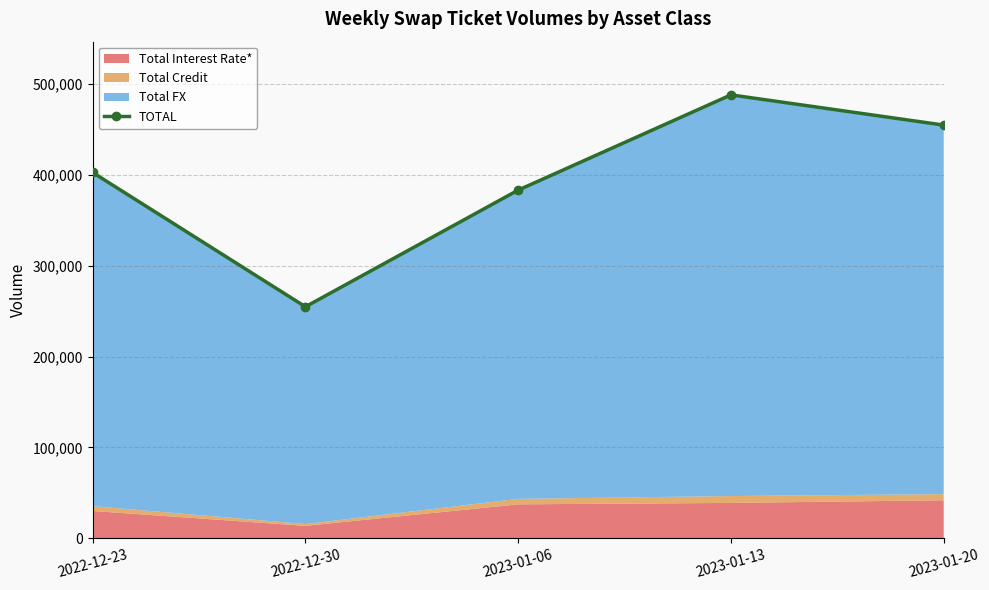

Count the number of values greater than 402728.

2